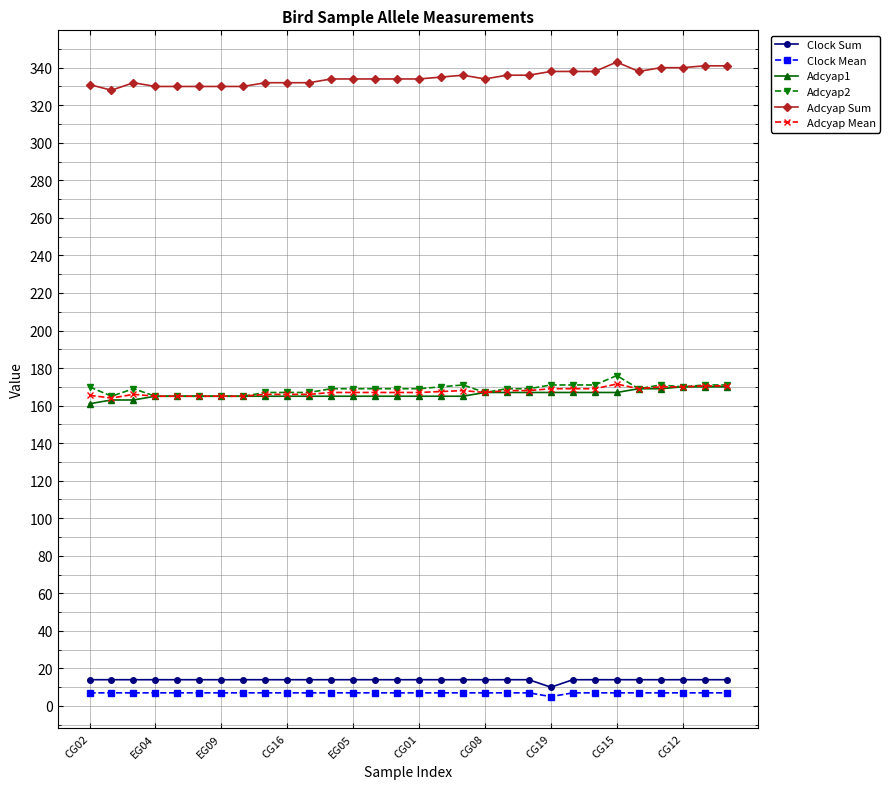

What is the value of the Adcyap Sum point at the 18th from the left?

336.0